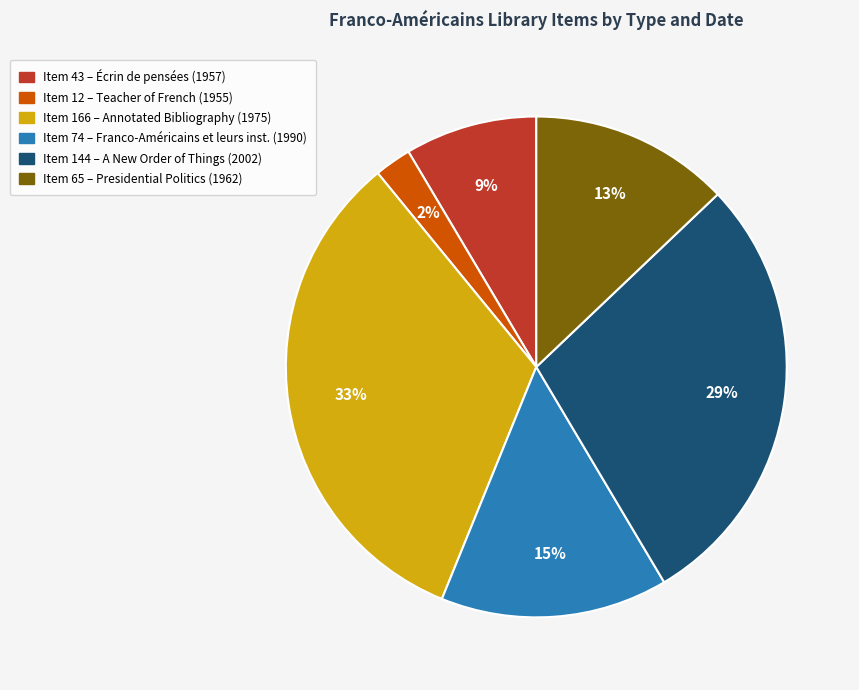

Does any single category account for the majority?

No